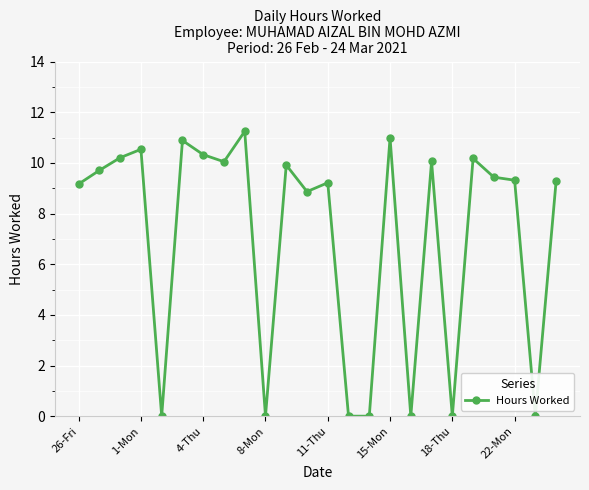

True or false: there are more than 1 points higher than both neighbors.

True